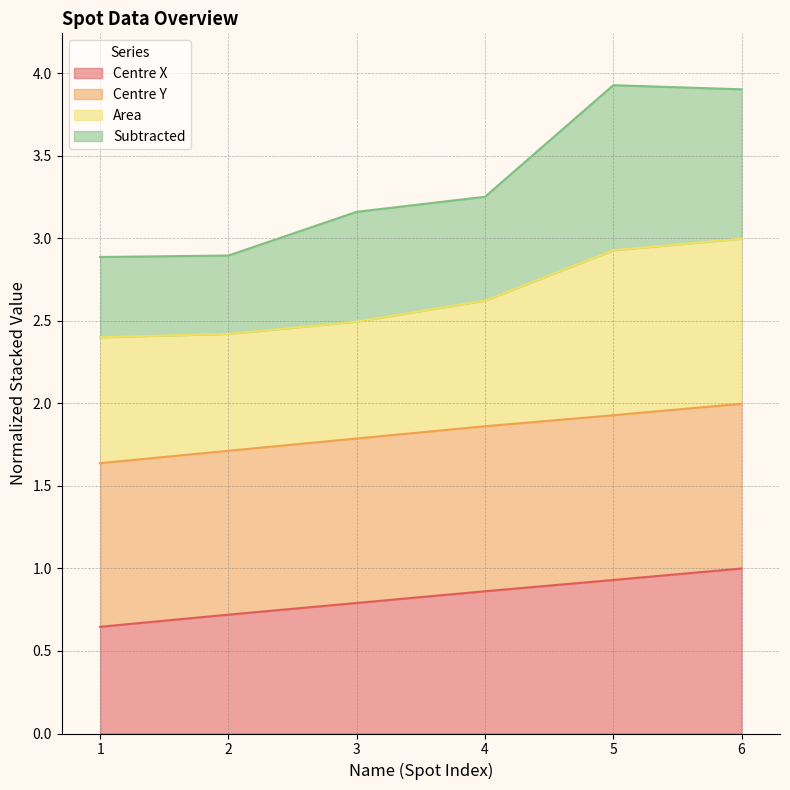

Between 1 and 3, which series saw the biggest shift?

Subtracted